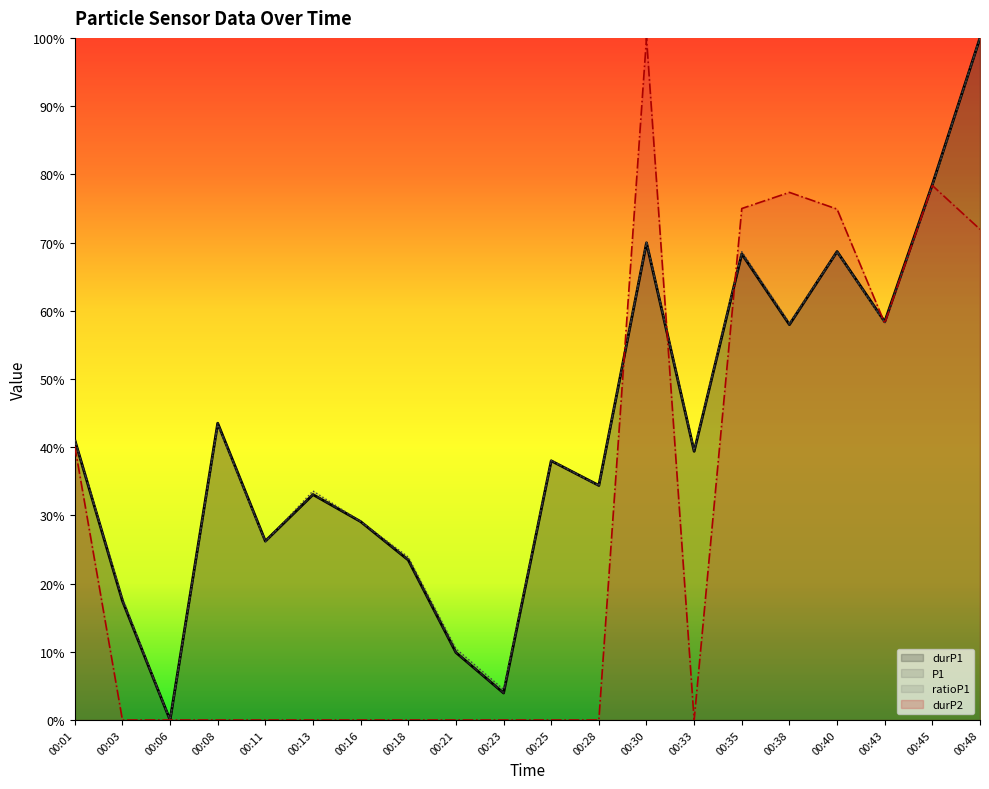

Reading left to right, transcribe all the data shown in this chart.

durP1: 0.4	0.2	0.0	0.4	0.3	0.3	0.3	0.2	0.1	0.0	0.4	0.3	0.7	0.4	0.7	0.6	0.7	0.6	0.8	1.0
P1: 0.4	0.2	0.0	0.4	0.3	0.3	0.3	0.2	0.1	0.0	0.4	0.3	0.7	0.4	0.7	0.6	0.7	0.6	0.8	1.0
ratioP1: 0.4	0.2	0.0	0.4	0.3	0.3	0.3	0.2	0.1	0.0	0.4	0.3	0.7	0.4	0.7	0.6	0.7	0.6	0.8	1.0
durP2: 0.4	0.0	0.0	0.0	0.0	0.0	0.0	0.0	0.0	0.0	0.0	0.0	1.0	0.0	0.7	0.8	0.7	0.6	0.8	0.7